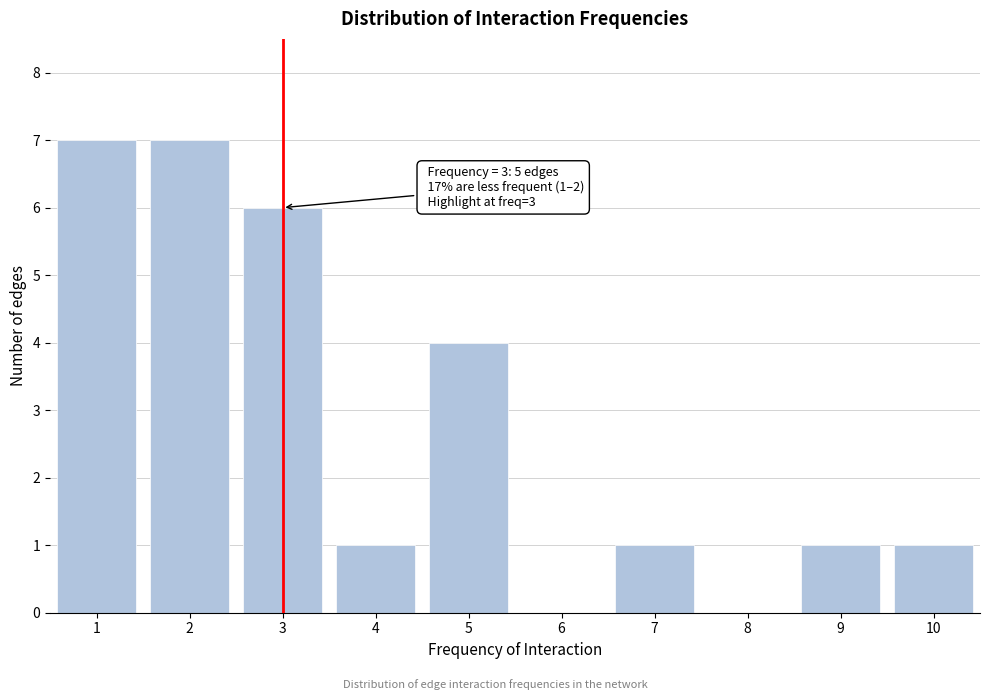

Reading left to right, list all the values displayed in this chart.

1=7	2=7	3=6	4=1	5=4	6=0	7=1	8=0	9=1	10=1